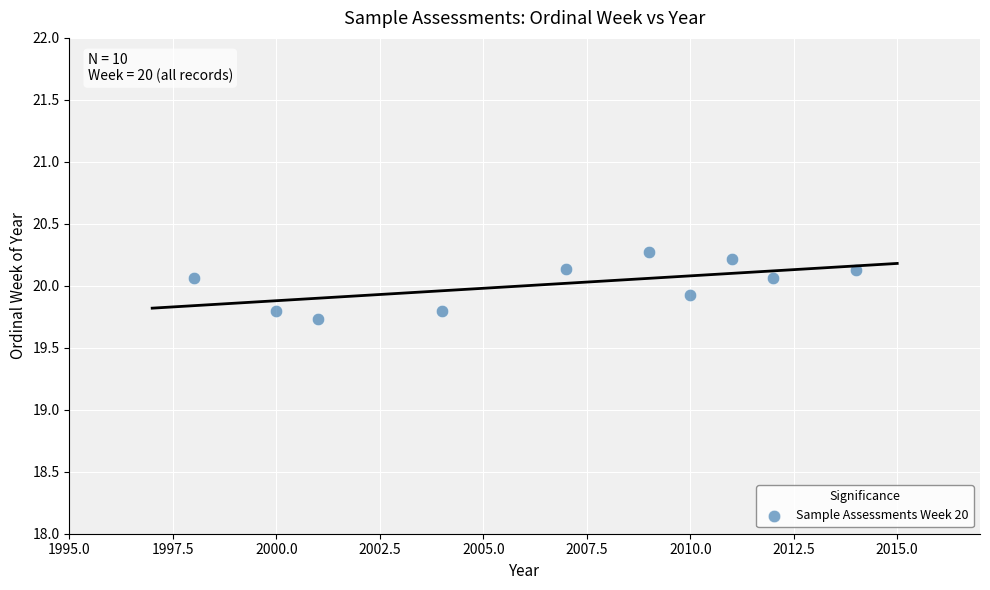

What is the average X value?

2006.6